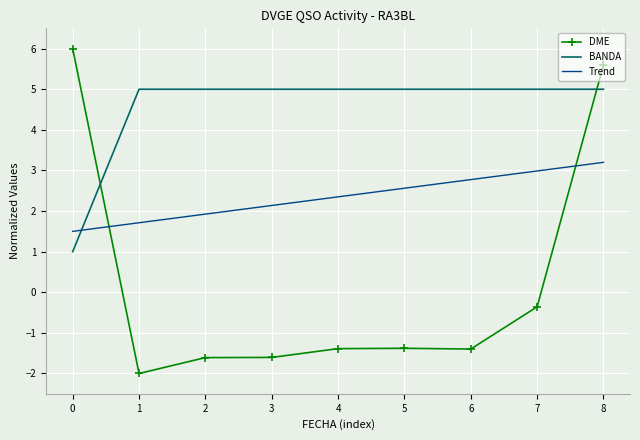

True or false: Trend and BANDA cross at least once.

True